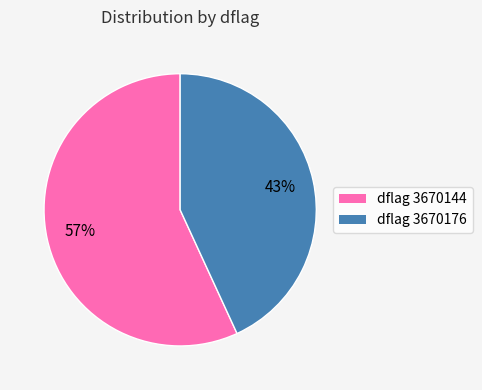

To the nearest percent, what is the average slice percentage?

50%